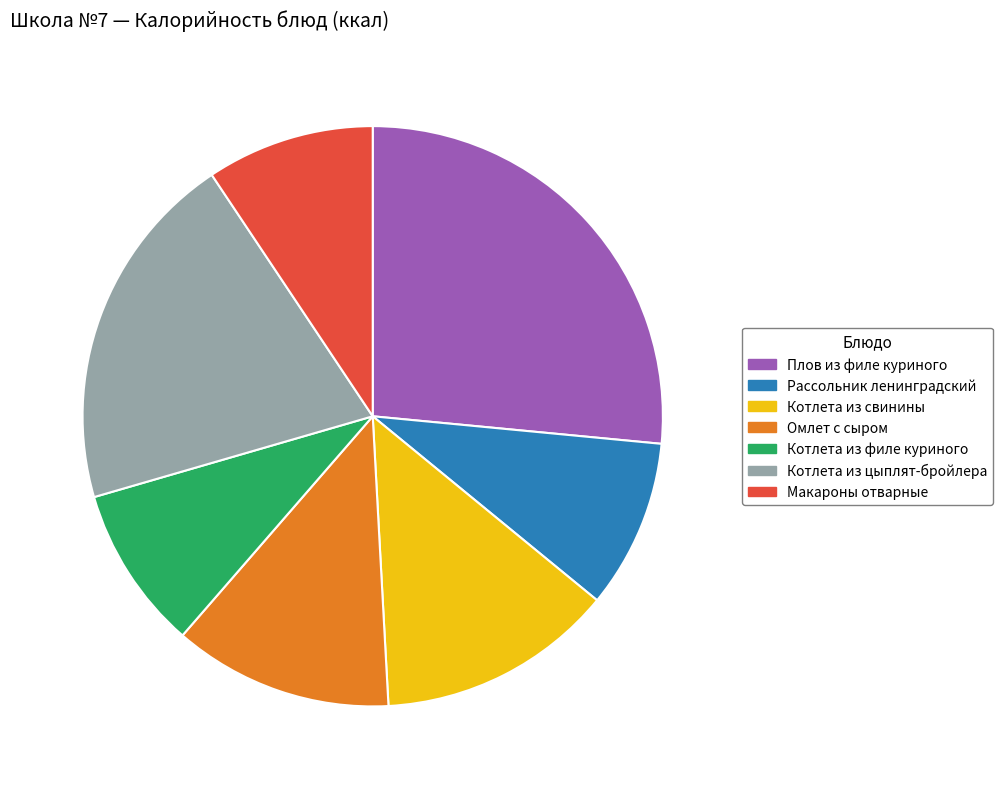

Count the number of slices in the pie.

7